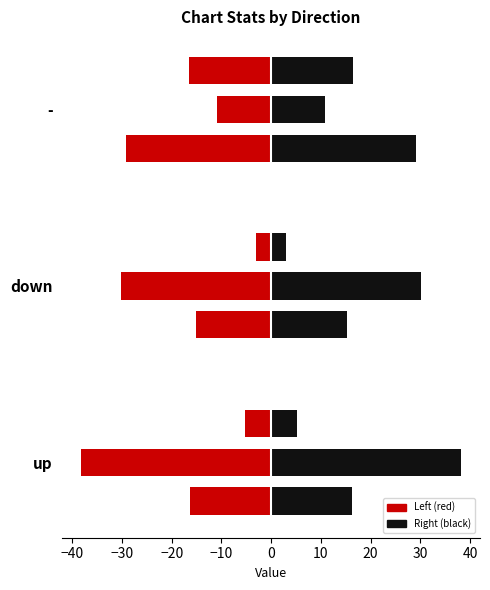

The Avg Peak Position series shows -8.5 at -. True or false?

False